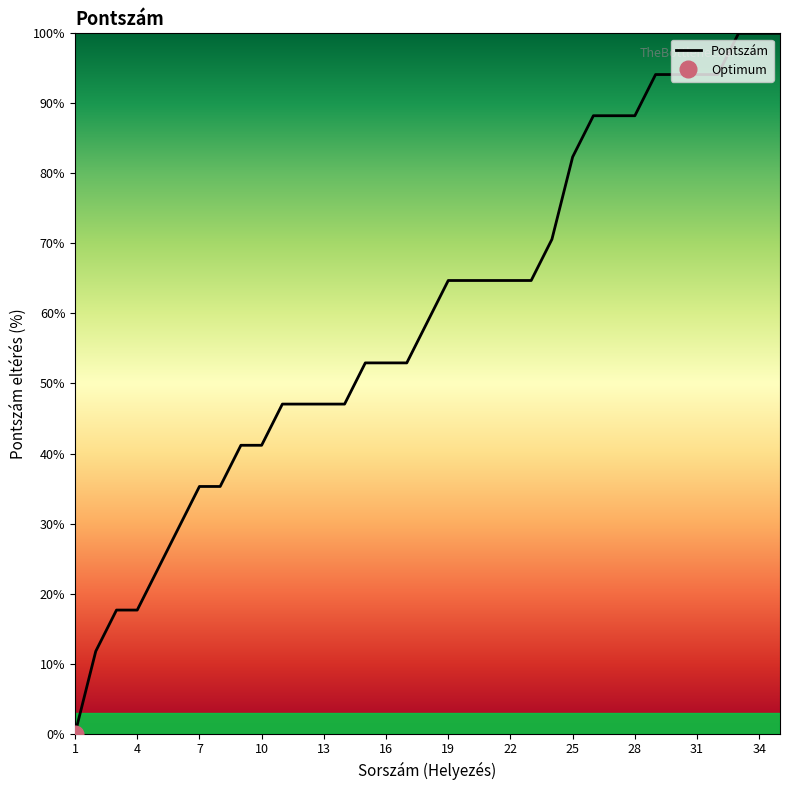

Is it true that Pontszám equals 88.2 at 28?

True